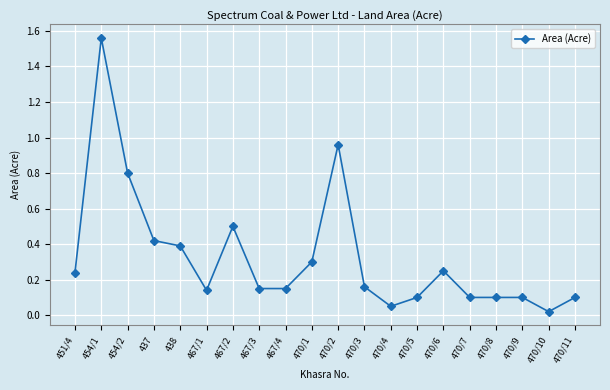

What is the difference between the maximum and minimum values?

1.5